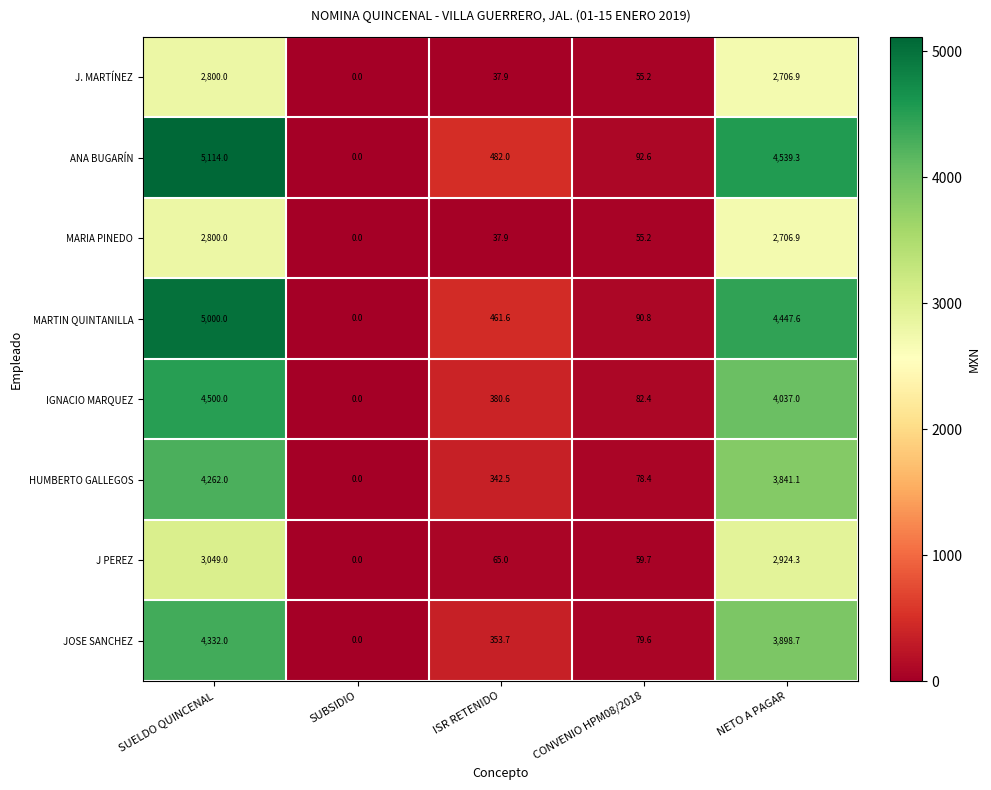

The value of J PEREZ at SUELDO QUINCENAL is 1392.3. True or false?

False